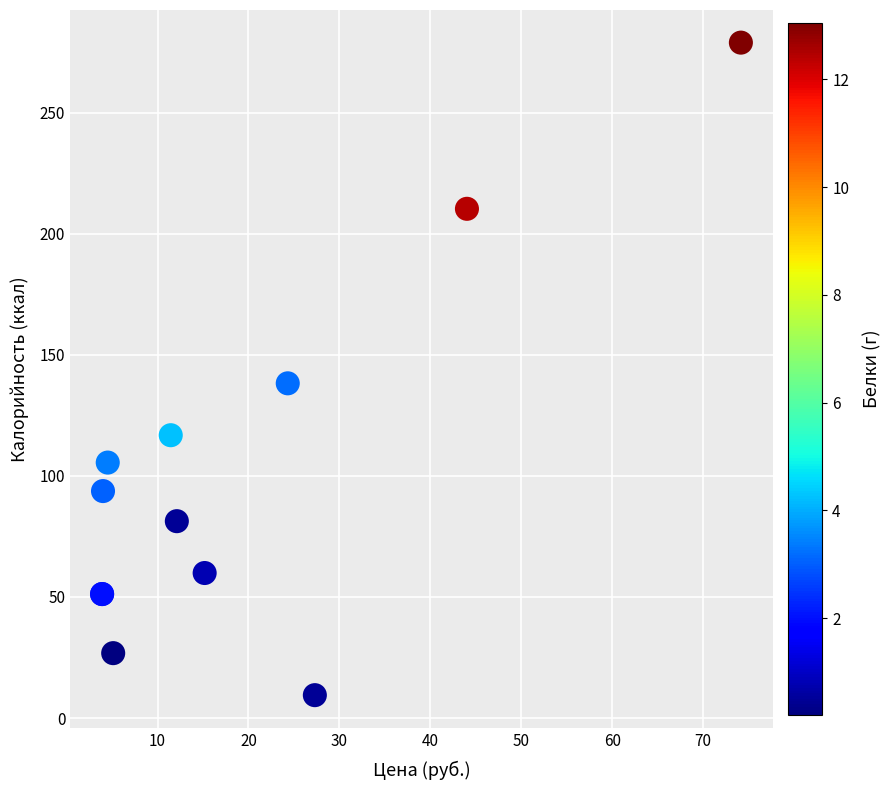

What Y value in the scatter plot is closest to 144?

138.2